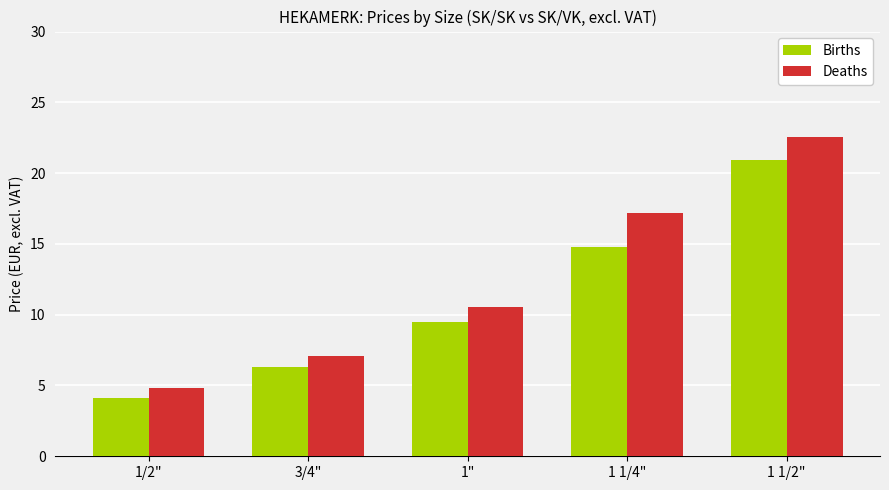

What position from the right is 1 1/4"?

2